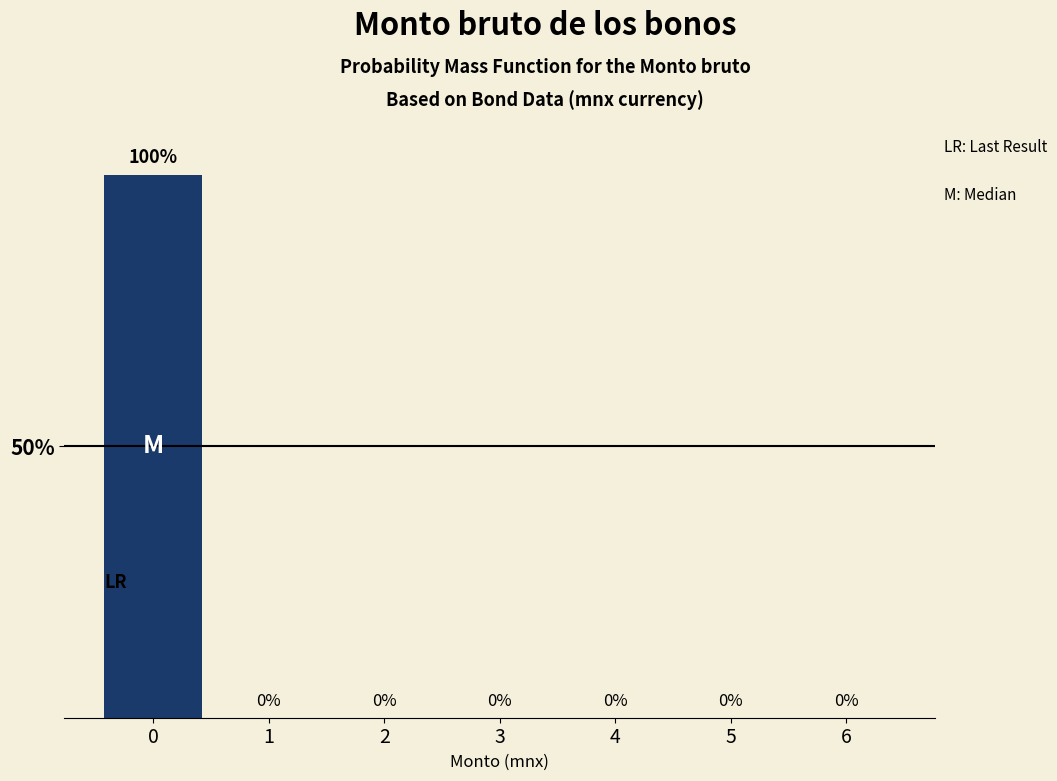

What is the height of the bar covering -0.5 to 0.5 on the x-axis?

100